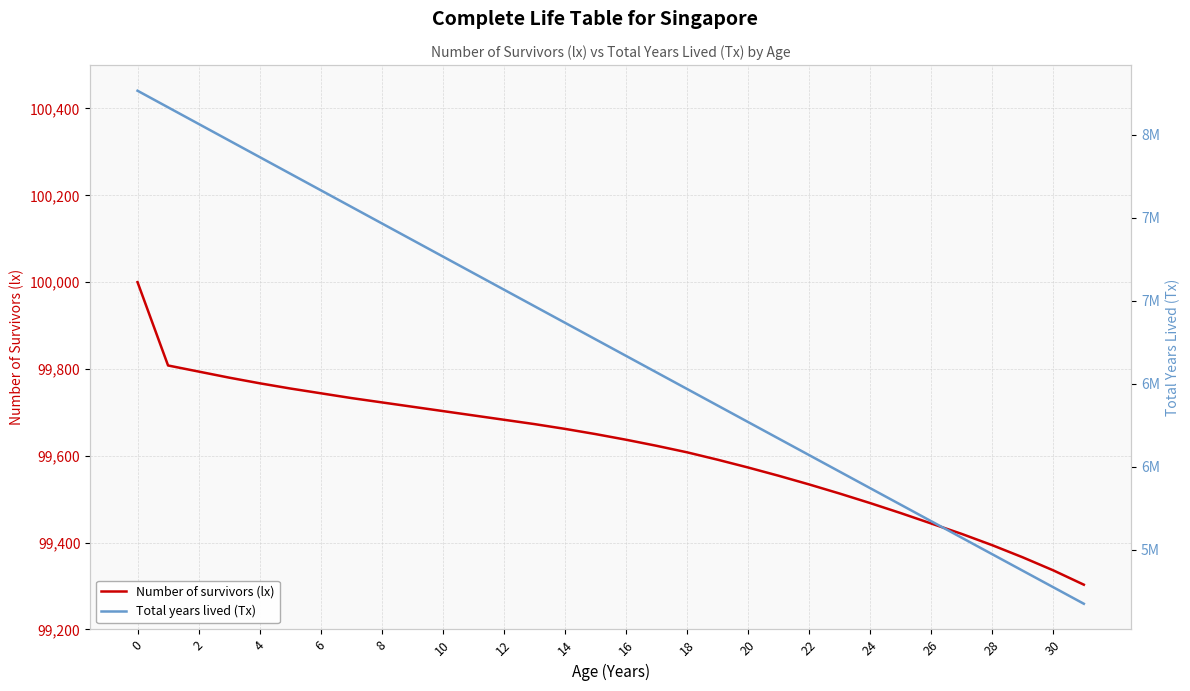

The Total years lived (Tx) series shows 8520002 at 23. True or false?

False